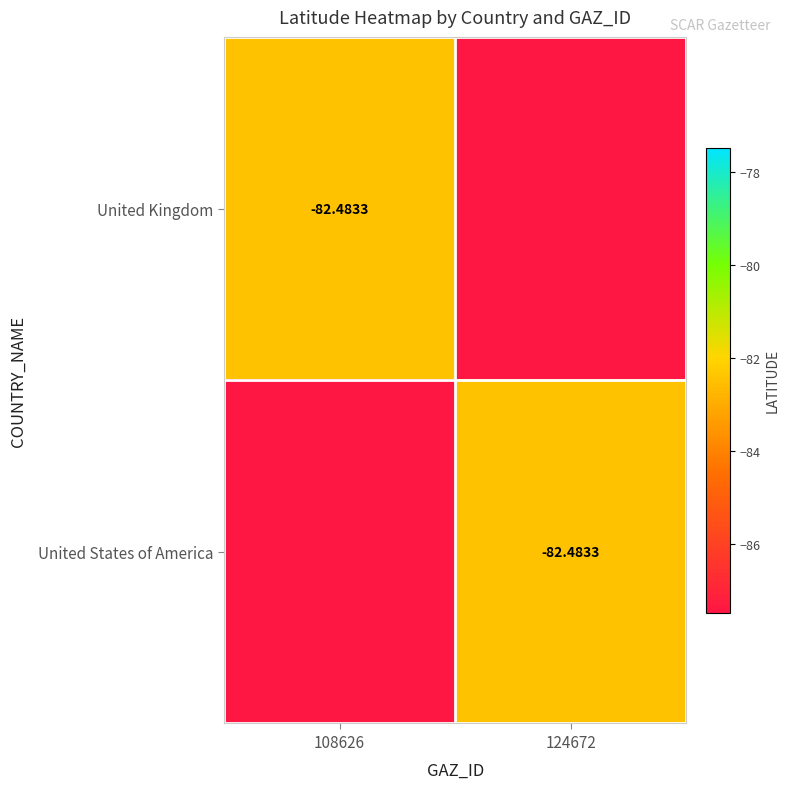

Which series has the largest range (max minus min)?

United Kingdom